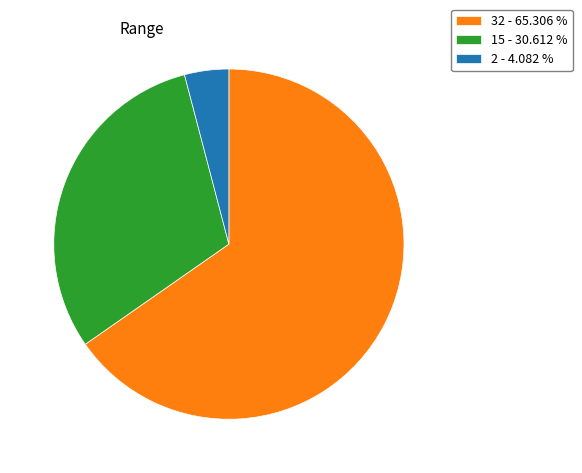

What is the ratio of the value at 32 - 65.306 % to the value at 2 - 4.082 %?

16.0